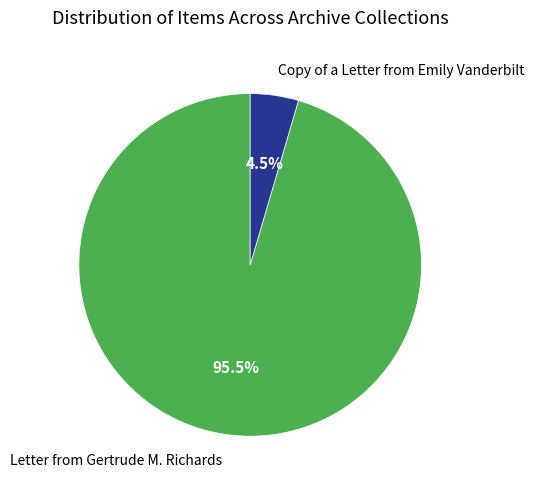

How many segments does this pie chart have?

2